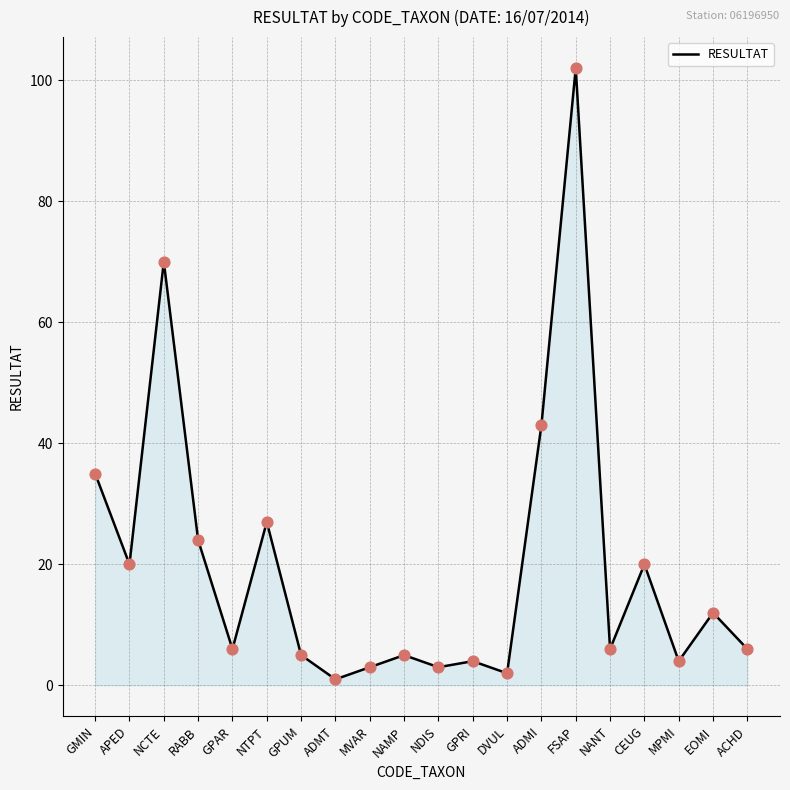

What is the change in value from NAMP to GPRI?

-1